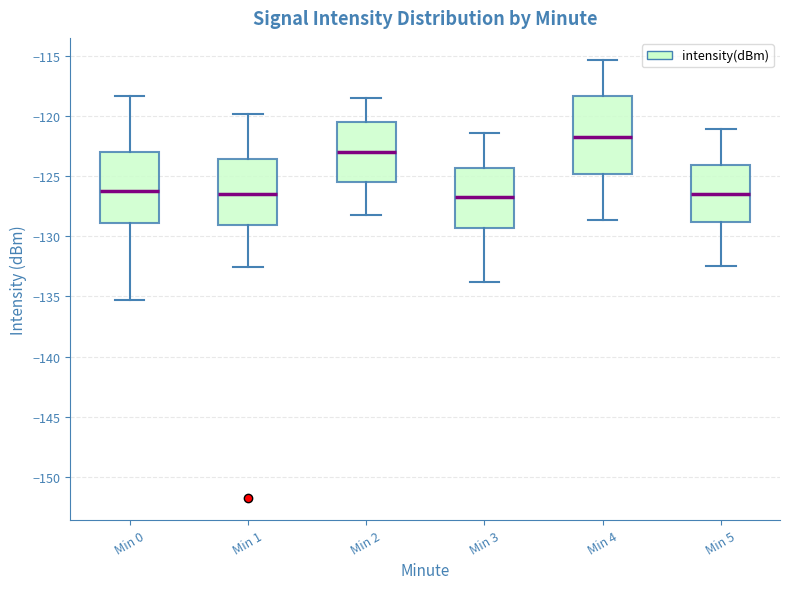

Comparing the boxes themselves (not the whiskers), which one is the tallest?

Min 4